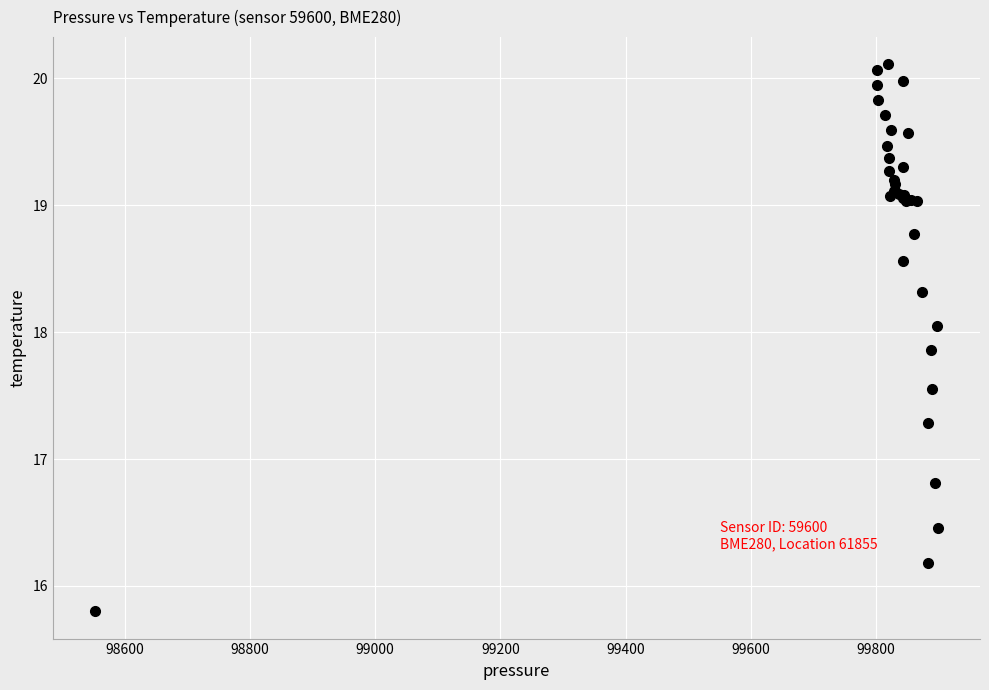

What Y value in the scatter plot is closest to 17?

16.8